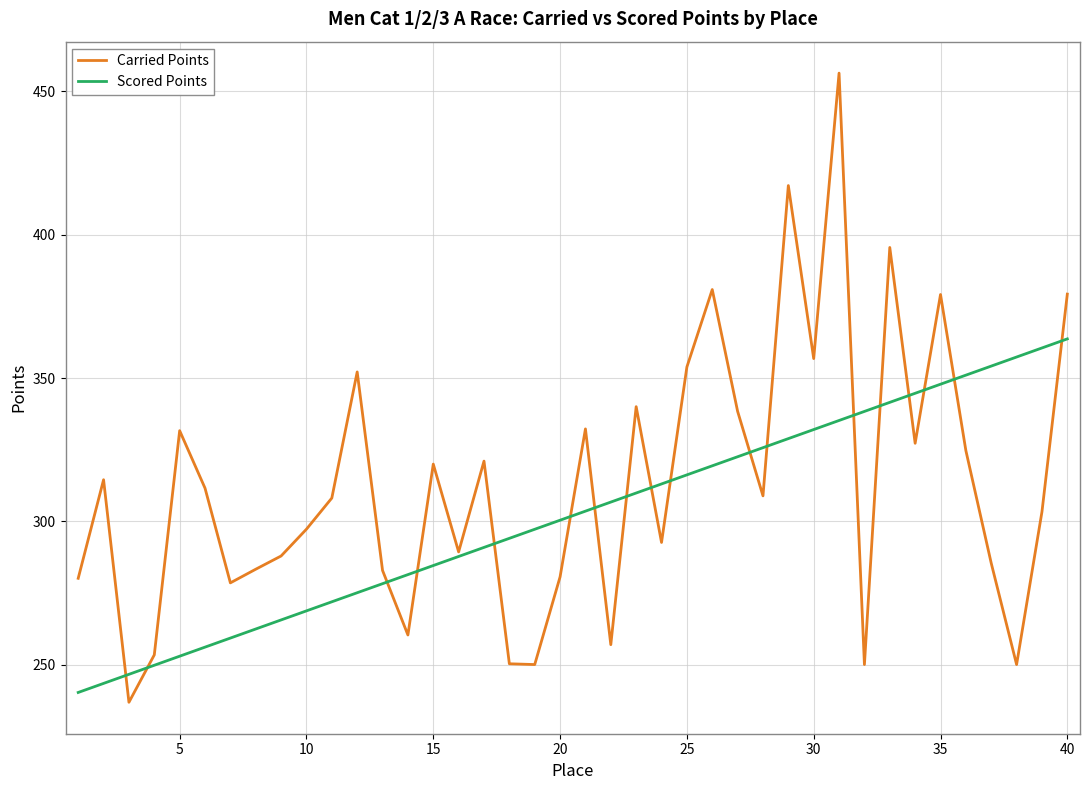

List the series in order of their overall mean, lowest first.

Scored Points, Carried Points